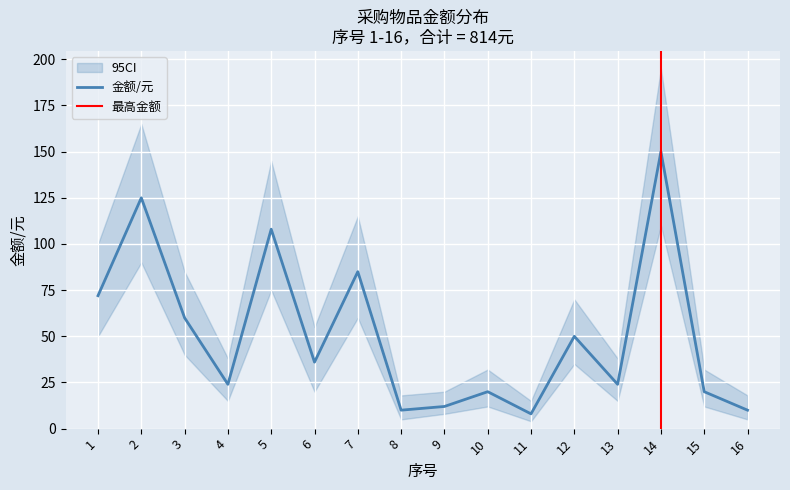

How many values in the 金额/元 series exceed 36?

7